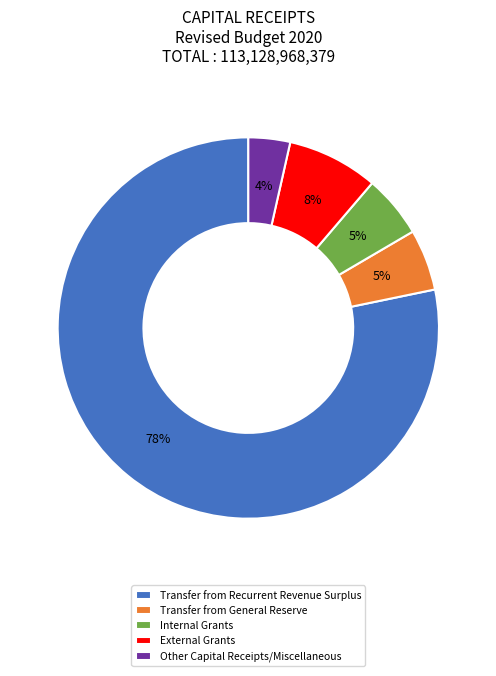

To the nearest percent, what is the combined percentage of Other Capital Receipts/Miscellaneous and Internal Grants?

9%